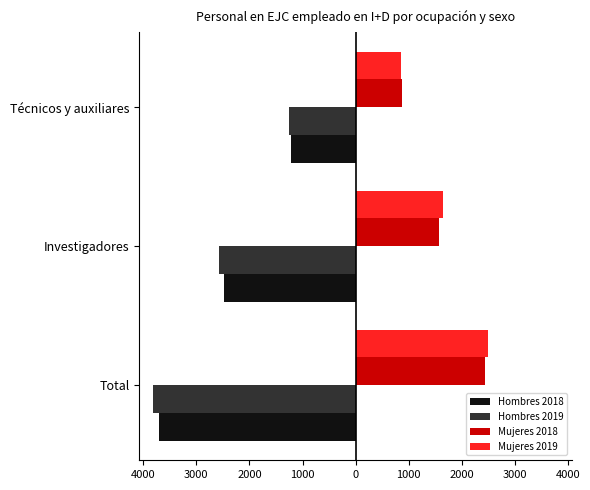

What are all the series names shown in the legend?

Hombres 2018, Hombres 2019, Mujeres 2018, Mujeres 2019